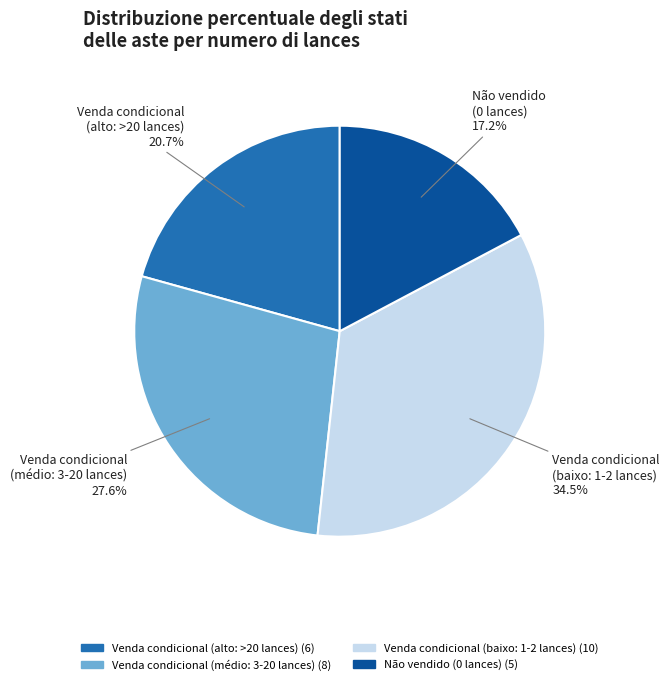

What percentage do Venda condicional (alto: >20 lances) and Não vendido (0 lances) together represent?

37.9%